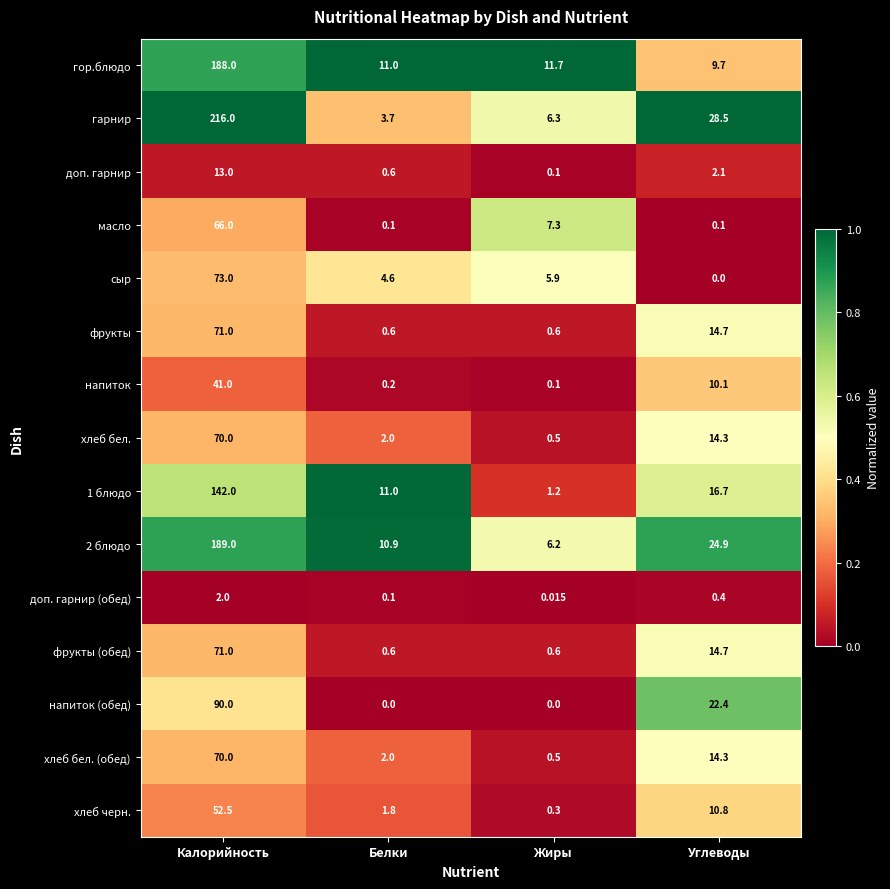

How many data points does each series have?

4